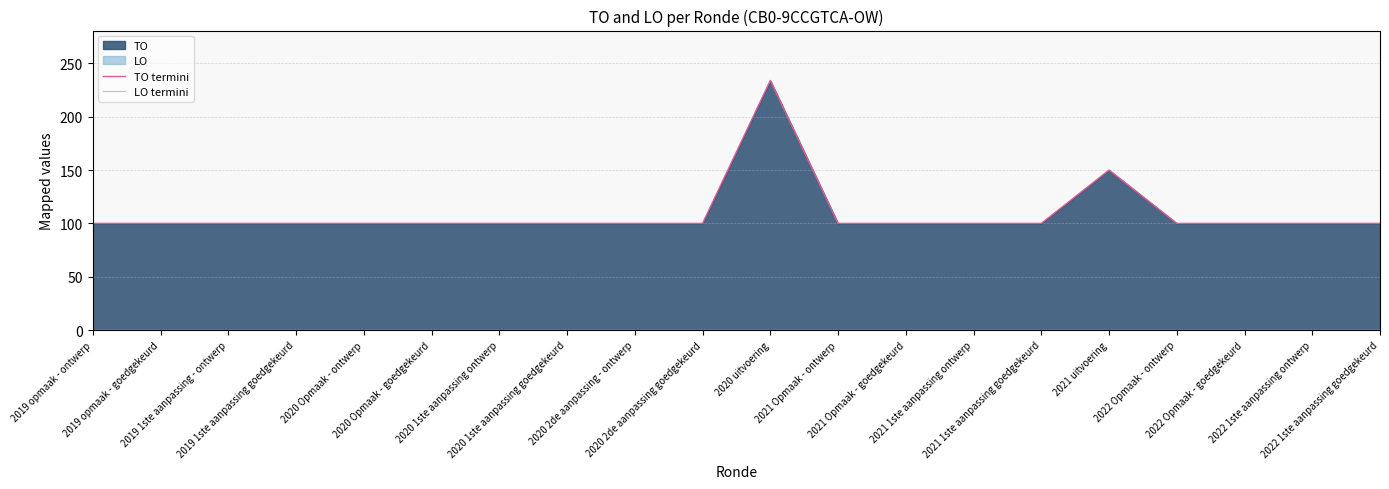

In TO termini, how many points are higher than both neighbors (excluding endpoints)?

2